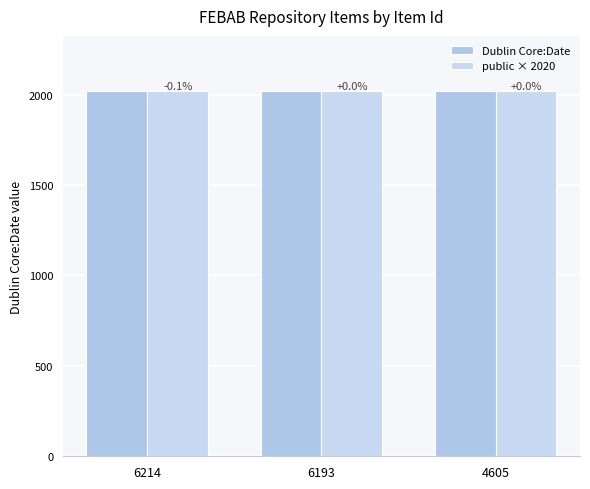

Is the value of public × 2020 at 6193 greater than the value of Dublin Core:Date at 6193?

No